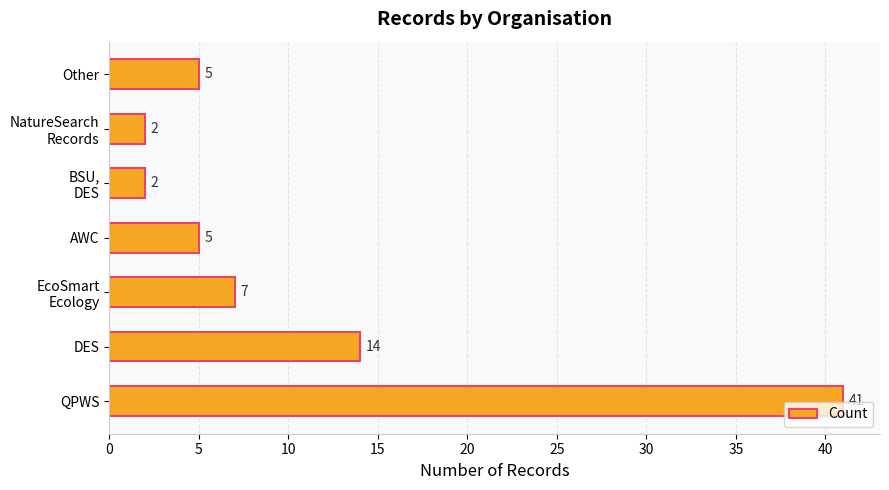

What is the greatest value displayed?

41